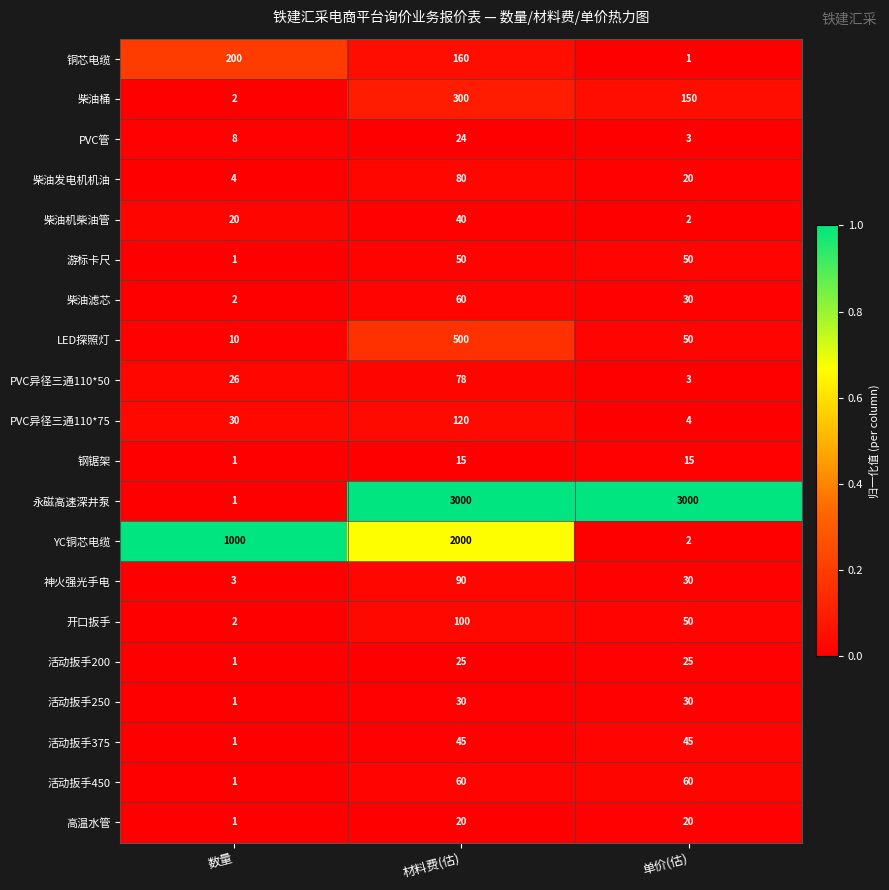

At which category is the sum across all series the highest?

材料费(估)